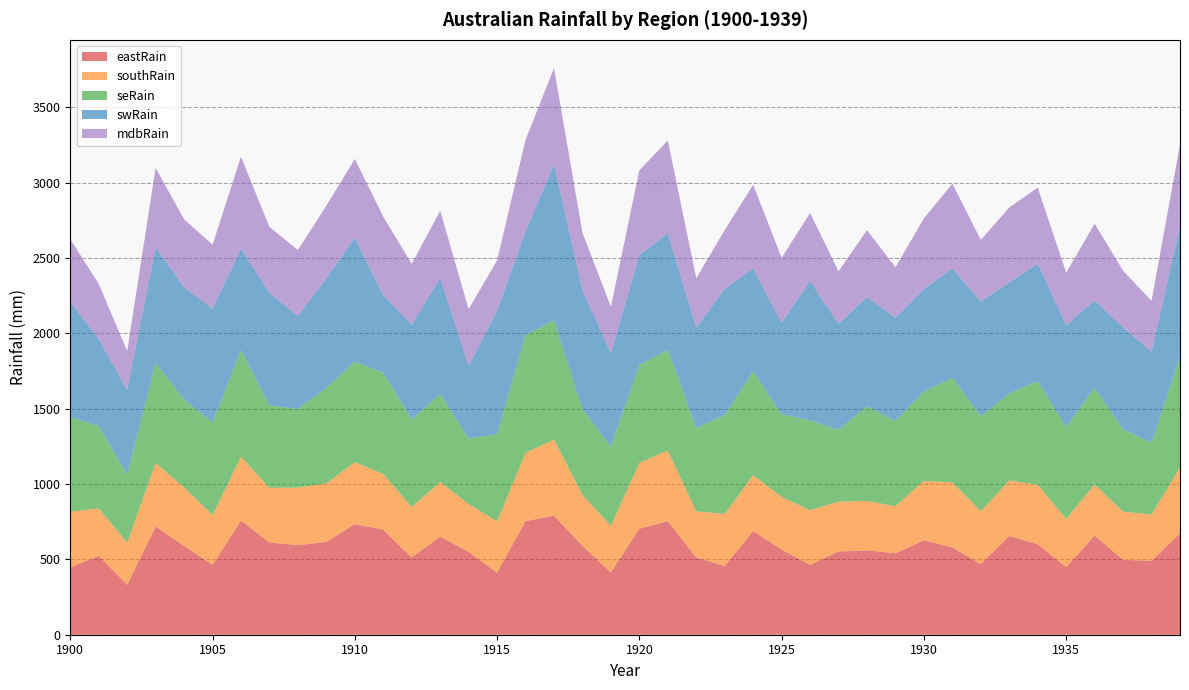

Reading right to left, transcribe all the data shown in this chart.

eastRain: 1939=672.8	1938=490.8	1937=496.9	1936=658.1	1935=448.0	1934=600.6	1933=655.0	1932=469.0	1931=579.7	1930=627.2	1929=540.7	1928=560.1	1927=552.0	1926=464.2	1925=564.5	1924=688.8	1923=455.9	1922=512.8	1921=754.0	1920=703.8	1919=413.6	1918=590.9	1917=790.2	1916=754.6	1915=411.9	1914=549.3	1913=651.6	1912=512.4	1911=697.8	1910=733.6	1909=616.1	1908=594.7	1907=612.4	1906=757.5	1905=463.6	1904=589.1	1903=719.0	1902=331.1	1901=522.7	1900=447.0
southRain: 1939=437.9	1938=306.9	1937=320.5	1936=339.3	1935=321.3	1934=395.1	1933=368.6	1932=350.9	1931=431.7	1930=394.5	1929=312.0	1928=328.0	1927=331.6	1926=362.3	1925=350.3	1924=370.2	1923=345.7	1922=306.9	1921=468.3	1920=437.4	1919=310.9	1918=336.9	1917=505.1	1916=452.9	1915=340.0	1914=318.1	1913=361.8	1912=336.0	1911=368.9	1910=412.0	1909=388.4	1908=382.1	1907=363.0	1906=424.5	1905=331.4	1904=388.6	1903=421.3	1902=280.6	1901=316.3	1900=368.7
seRain: 1939=733.9	1938=477.2	1937=546.6	1936=640.7	1935=610.5	1934=688.2	1933=578.6	1932=630.0	1931=694.4	1930=593.0	1929=565.9	1928=628.1	1927=476.7	1926=596.5	1925=548.0	1924=689.8	1923=657.2	1922=553.5	1921=667.8	1920=649.1	1919=522.4	1918=569.1	1917=791.7	1916=782.3	1915=578.0	1914=435.7	1913=582.9	1912=580.4	1911=671.4	1910=667.0	1909=633.9	1908=522.9	1907=545.5	1906=706.7	1905=613.3	1904=582.8	1903=664.5	1902=452.2	1901=546.0	1900=628.4
swRain: 1939=867.2	1938=603.4	1937=676.7	1936=581.9	1935=676.1	1934=779.5	1933=735.9	1932=762.6	1931=726.8	1930=680.9	1929=685.9	1928=726.3	1927=702.9	1926=925.9	1925=609.1	1924=683.0	1923=838.2	1922=665.1	1921=775.9	1920=729.9	1919=621.6	1918=793.2	1917=1034.9	1916=688.0	1915=821.7	1914=482.9	1913=773.8	1912=629.1	1911=516.8	1910=824.1	1909=727.1	1908=617.0	1907=750.2	1906=673.4	1905=756.1	1904=747.6	1903=766.1	1902=562.9	1901=579.2	1900=767.8
mdbRain: 1939=542.6	1938=338.5	1937=375.4	1936=509.0	1935=347.5	1934=504.5	1933=498.3	1932=408.3	1931=562.2	1930=468.4	1929=334.9	1928=443.5	1927=349.8	1926=450.8	1925=430.2	1924=555.0	1923=390.0	1922=328.6	1921=615.5	1920=562.6	1919=308.7	1918=377.7	1917=639.2	1916=607.1	1915=333.1	1914=375.0	1913=444.6	1912=402.9	1911=520.1	1910=521.8	1909=482.3	1908=437.4	1907=435.8	1906=610.8	1905=425.0	1904=449.2	1903=528.1	1902=256.4	1901=364.4	1900=413.6